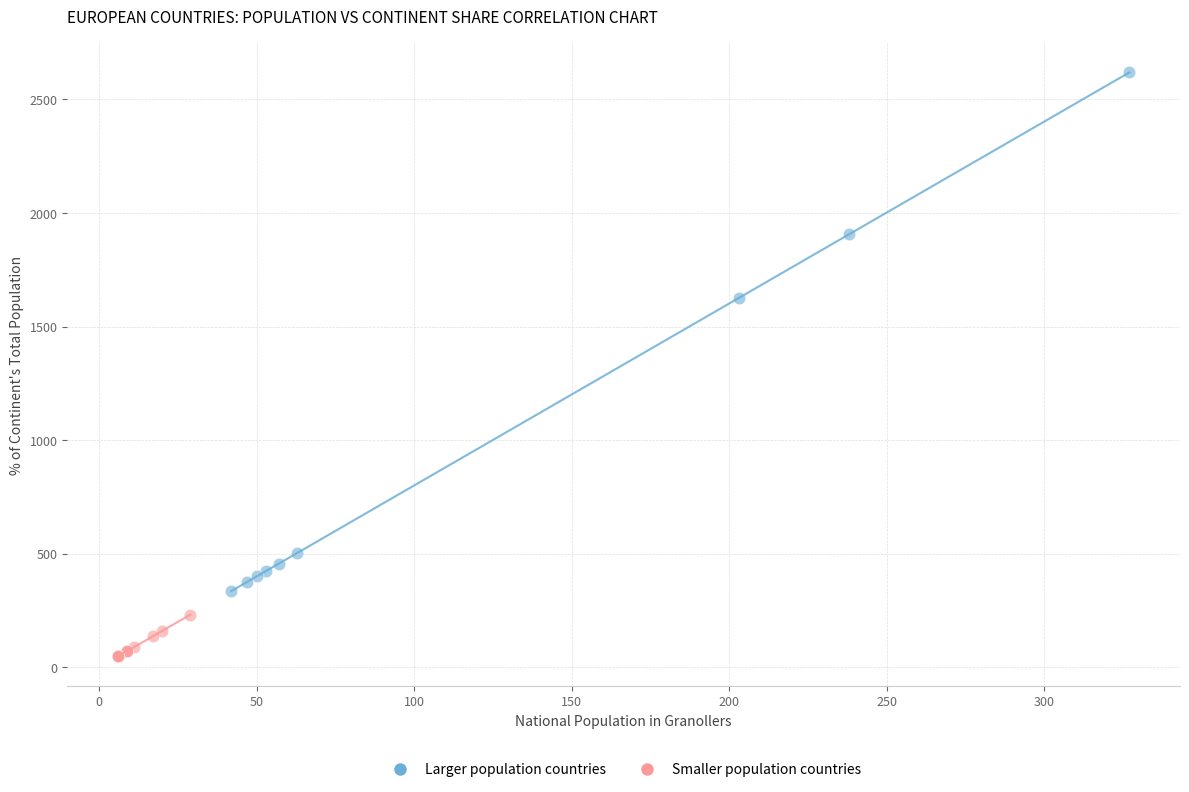

Which series contains the highest Y value?

Larger population countries